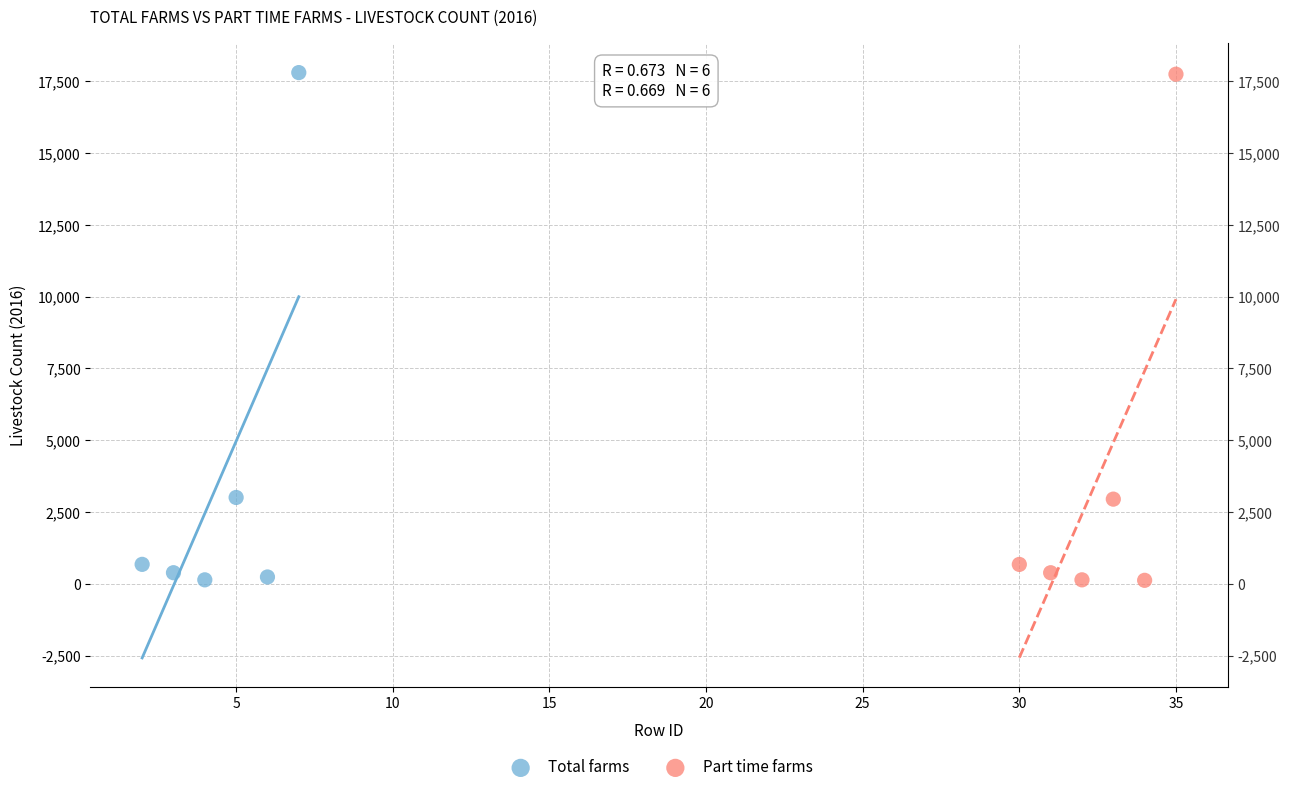

What are all the series names shown in the legend?

Total farms, Part time farms